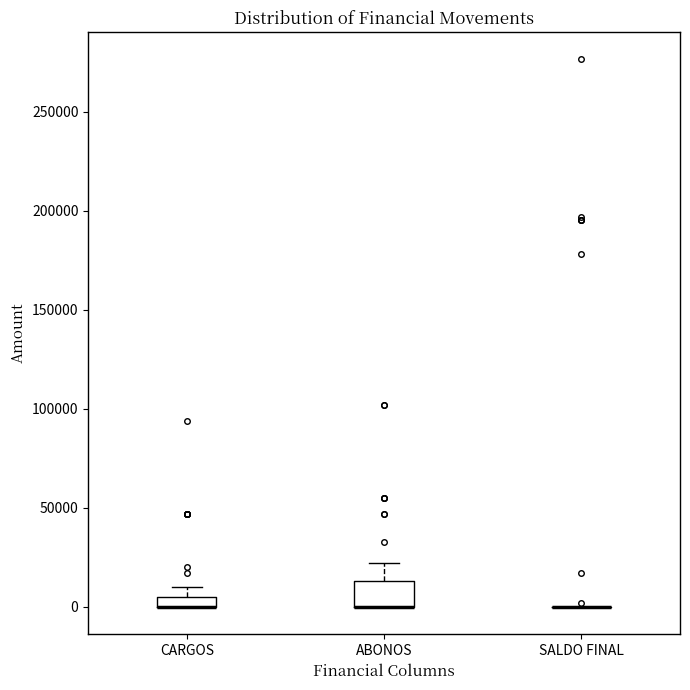

Which box is the tallest, from its lower edge to its upper edge?

ABONOS